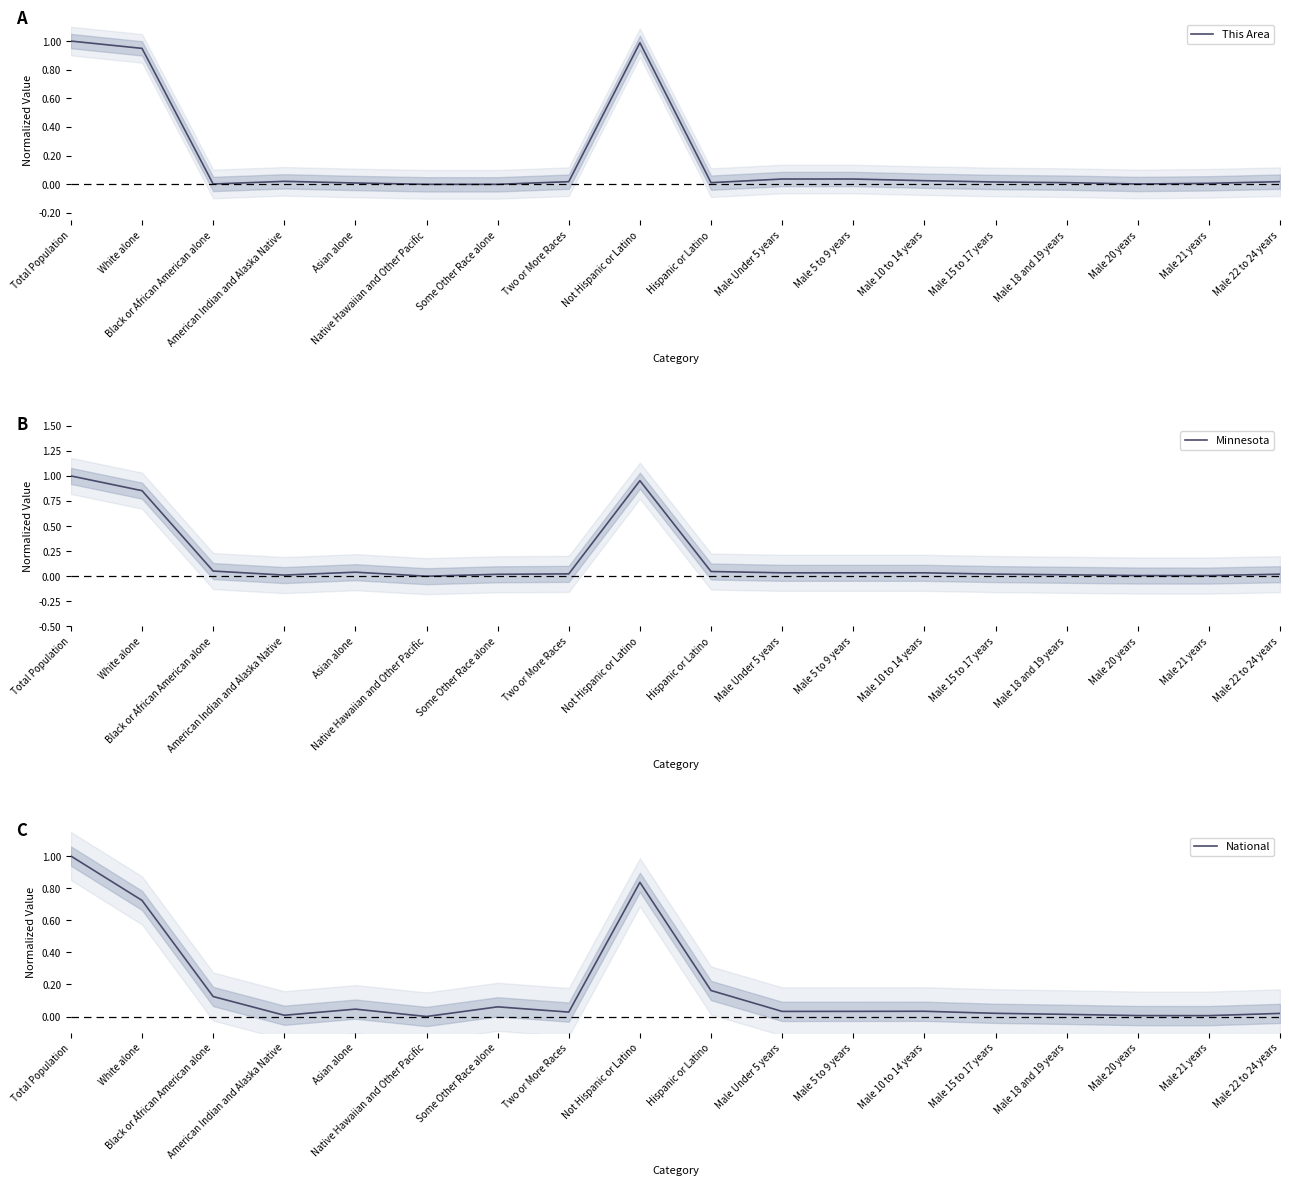

Which series has the largest range (max minus min)?

This Area